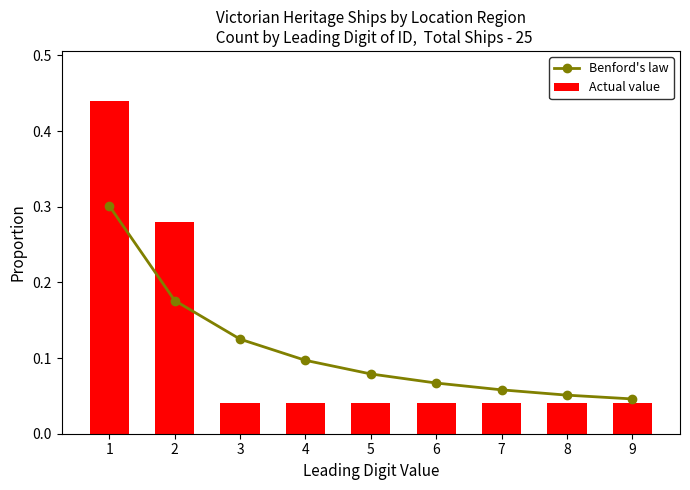

Which category has the lowest value in the Benford's law series?

9